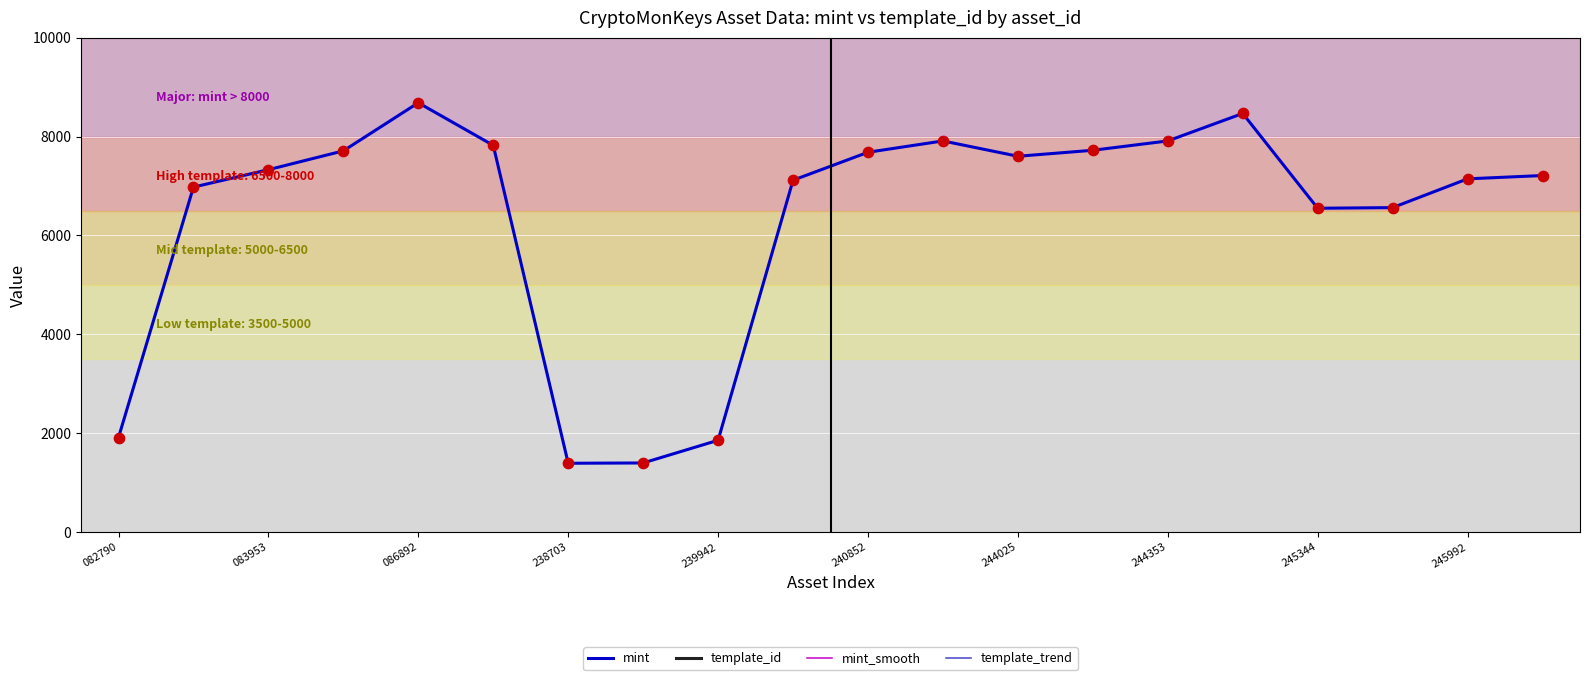

At which label is mint closest to 5037?

245344